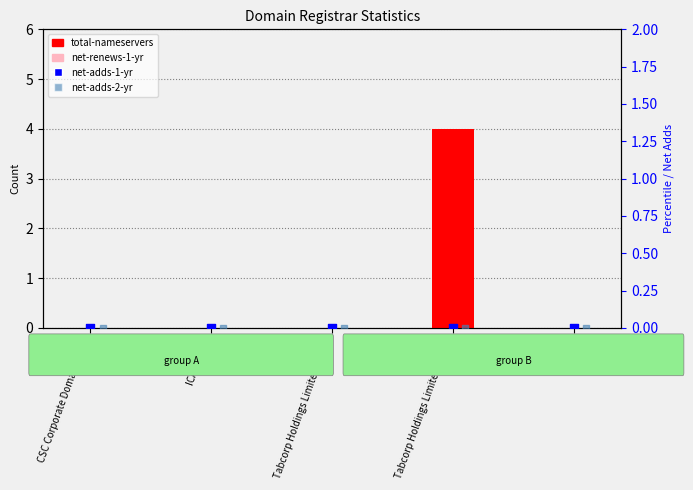

What are all the series names shown in the legend?

total-nameservers, net-renews-1-yr, net-adds-1-yr, net-adds-2-yr